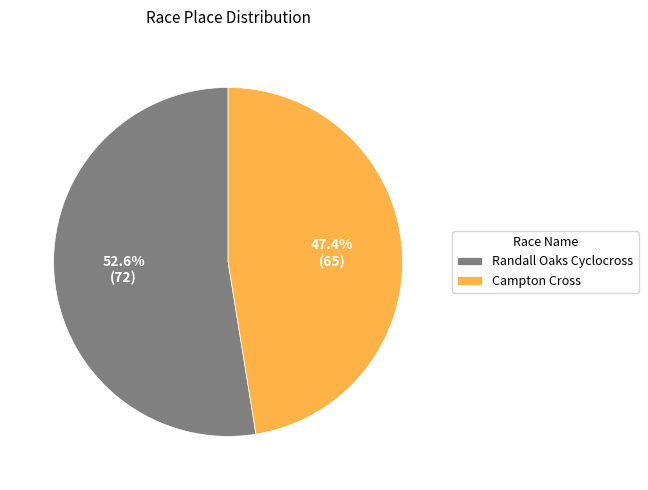

What is the ratio of the value at Randall Oaks Cyclocross to the value at Campton Cross?

1.1